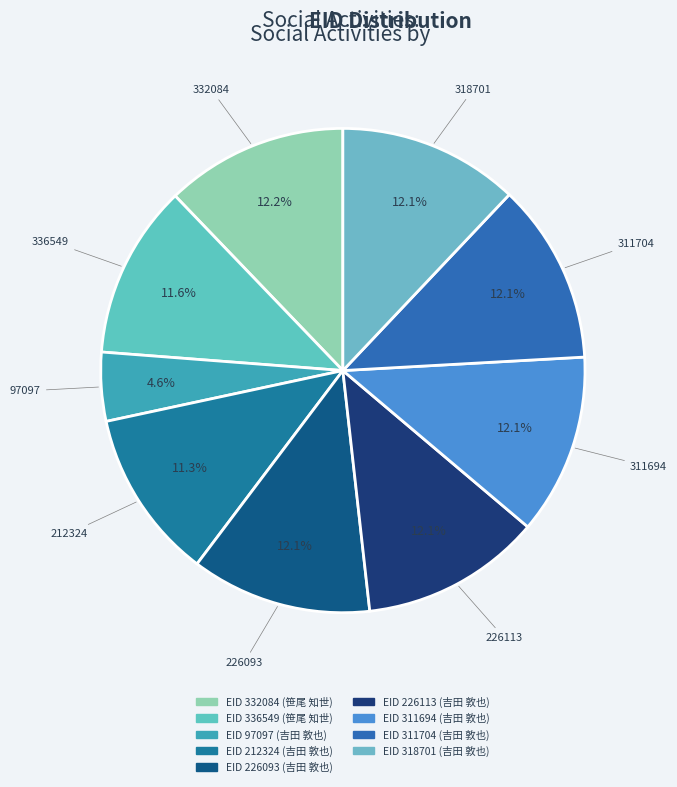

Count the number of slices in the pie.

9